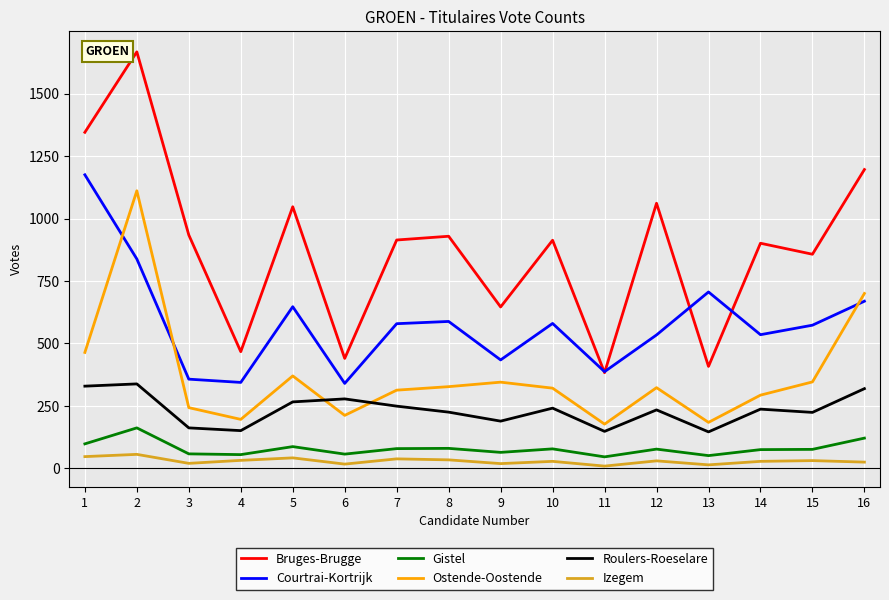

At which label does Roulers-Roeselare first exceed 237?

1